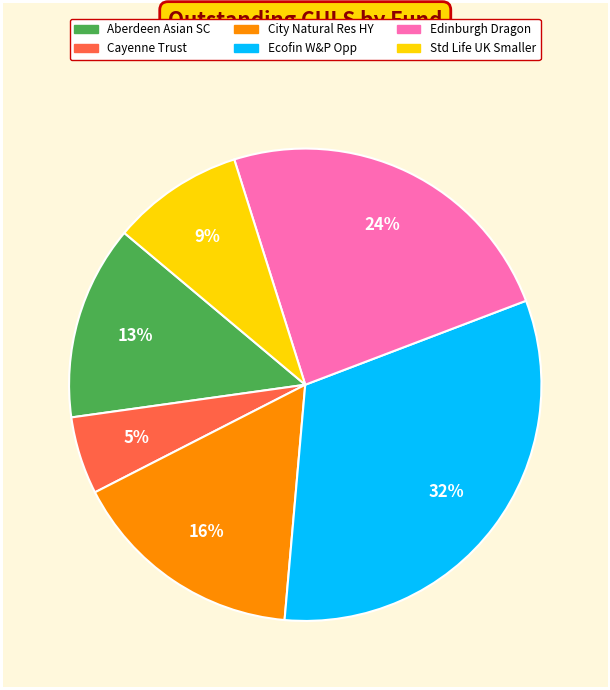

Does any single category account for the majority?

No